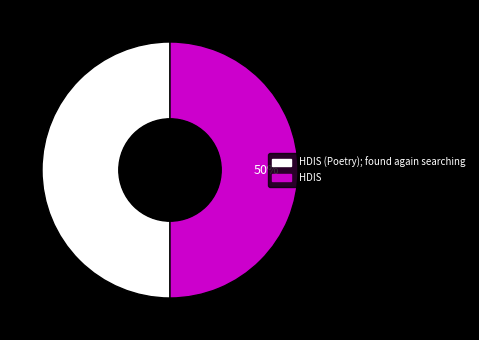

To the nearest percent, what is the average slice percentage?

50%